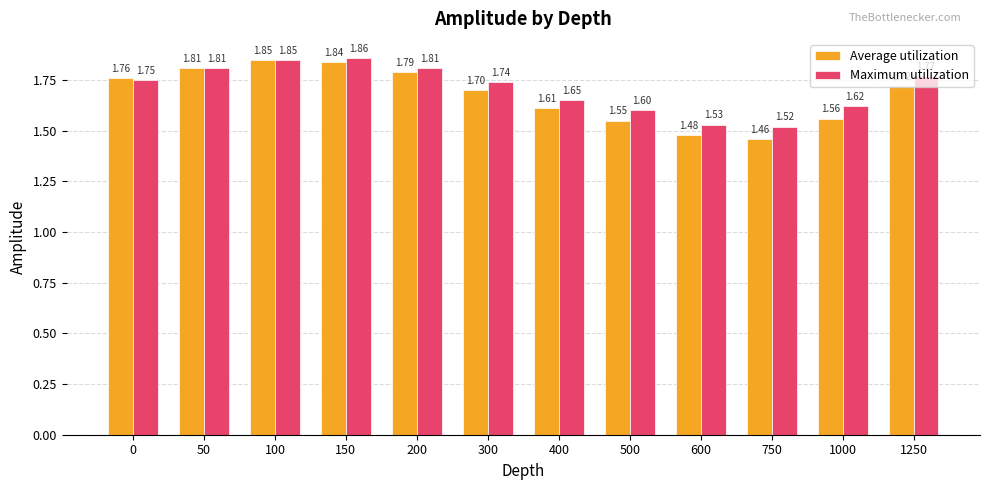

Rank the series by their average value, from highest to lowest.

Maximum utilization, Average utilization